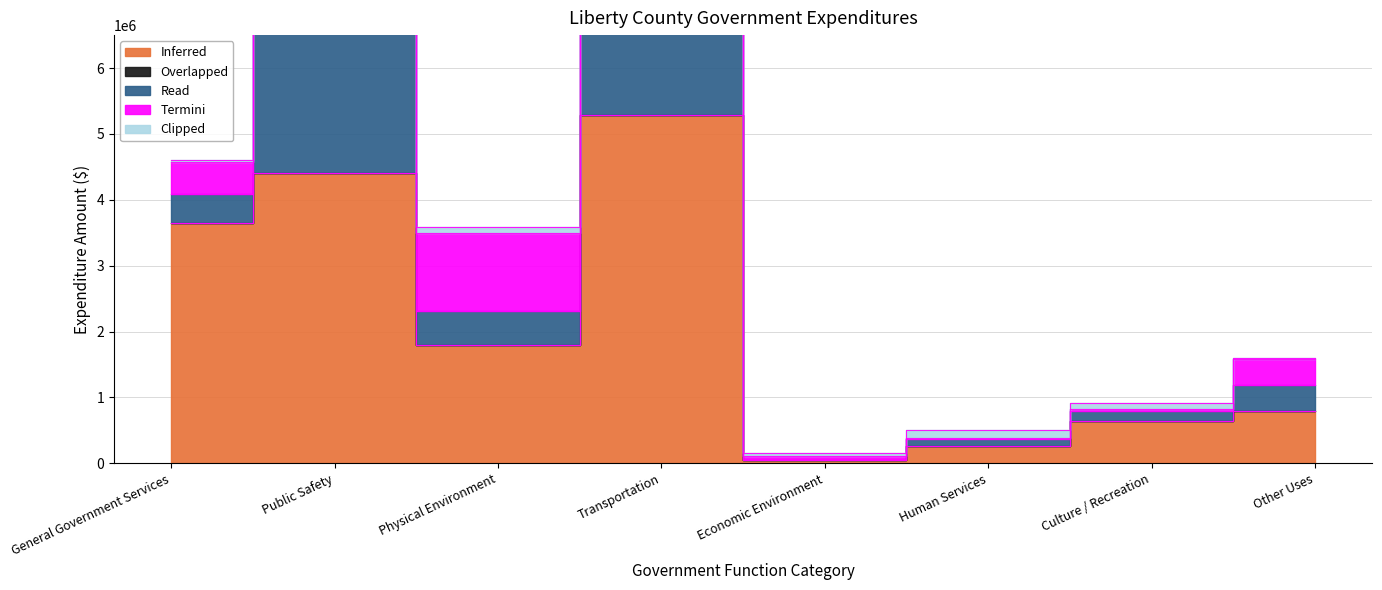

Is it true that Read equals 78382 at Human Services?

False